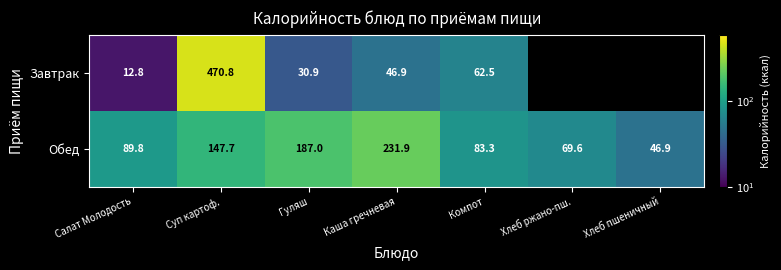

Which category has the lowest value in the Обед series?

Хлеб пшеничный